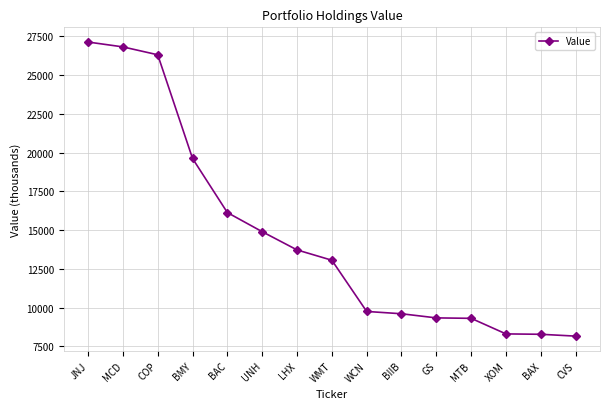

What is the difference between the values at BIIB and GS?

267